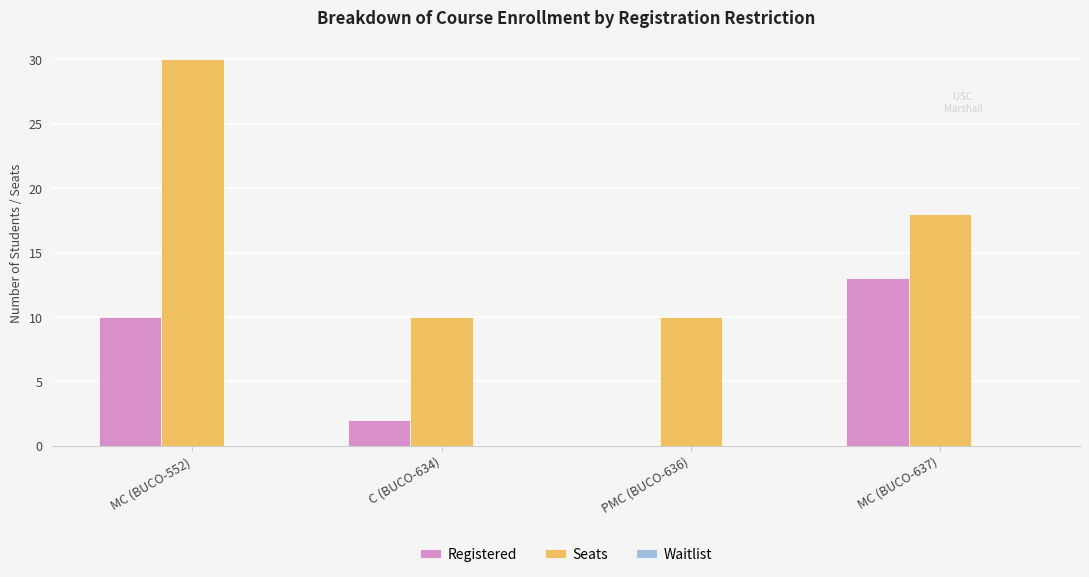

How many groups of bars are there?

4